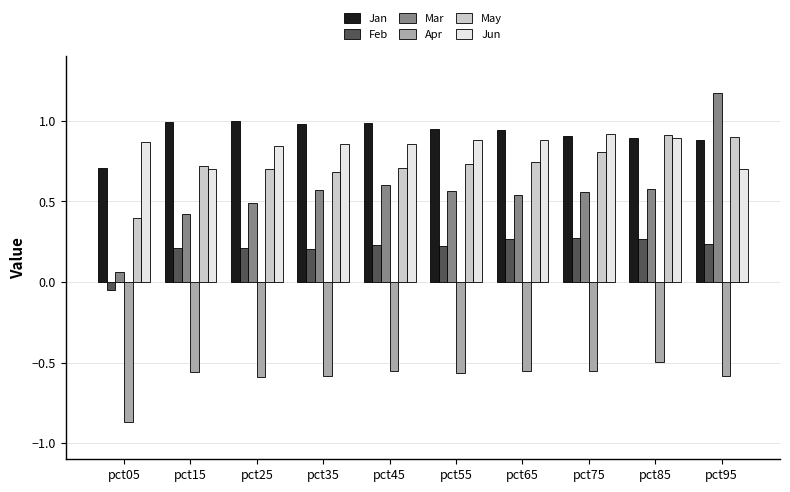

What are all the series names shown in the legend?

Jan, Feb, Mar, Apr, May, Jun